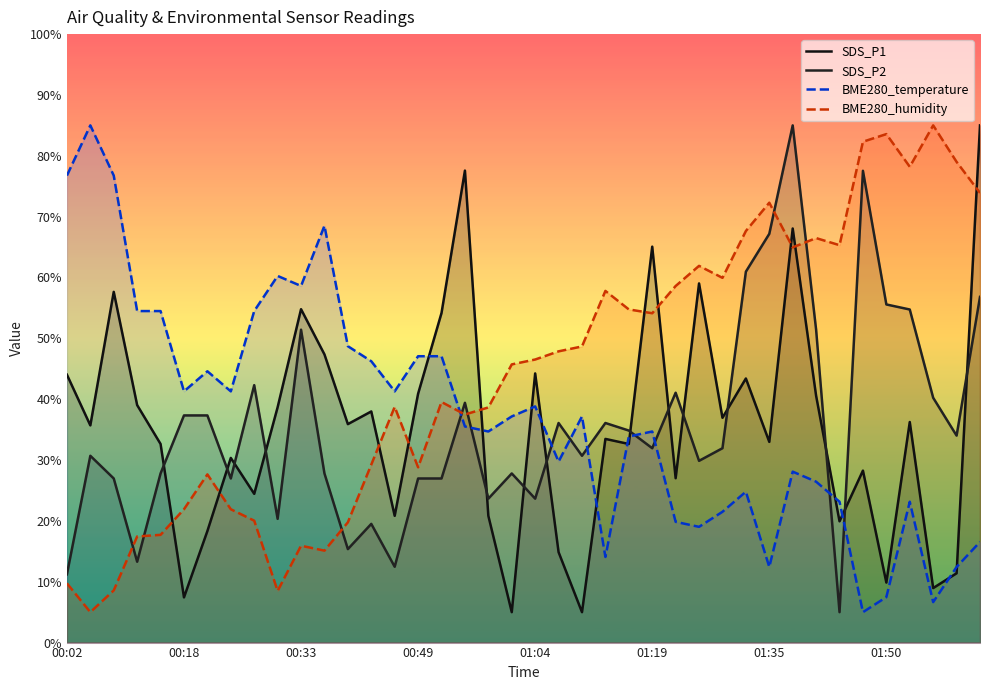

At which label is SDS_P2 closest to 45?

8